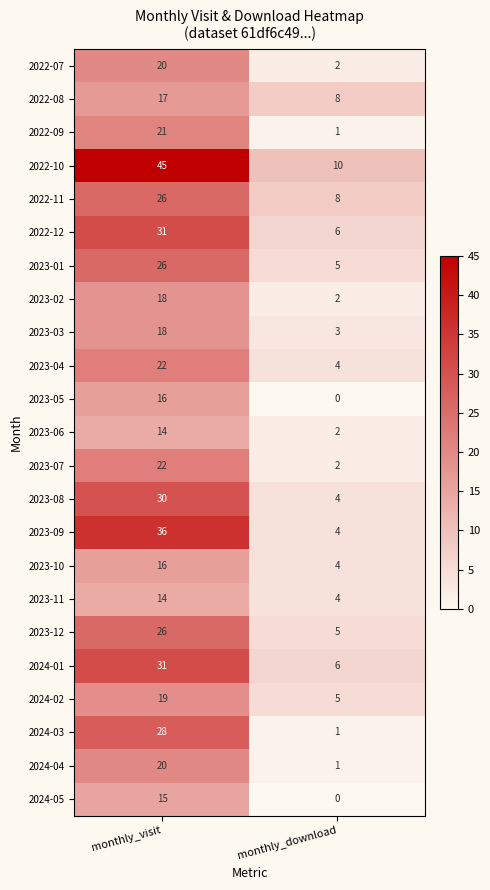

Is it true that 2022-11 equals 14 at monthly_download?

False